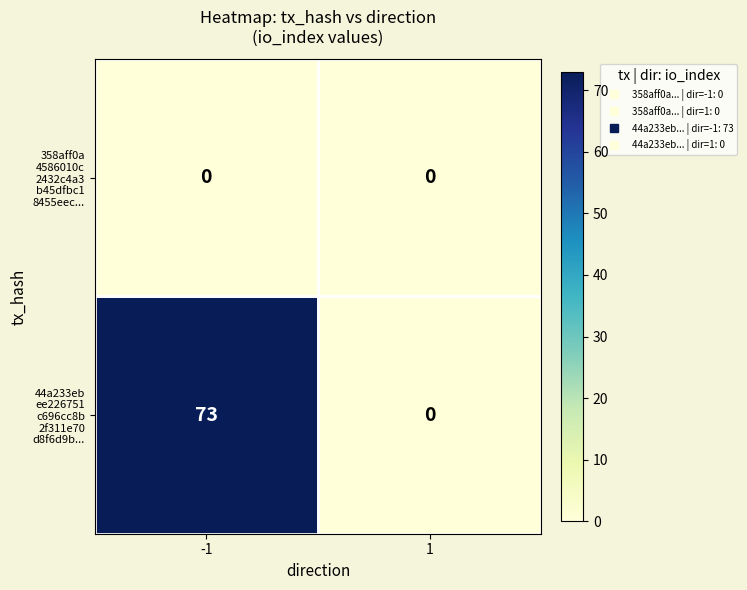

What is the difference between the highest and lowest values at -1?

73